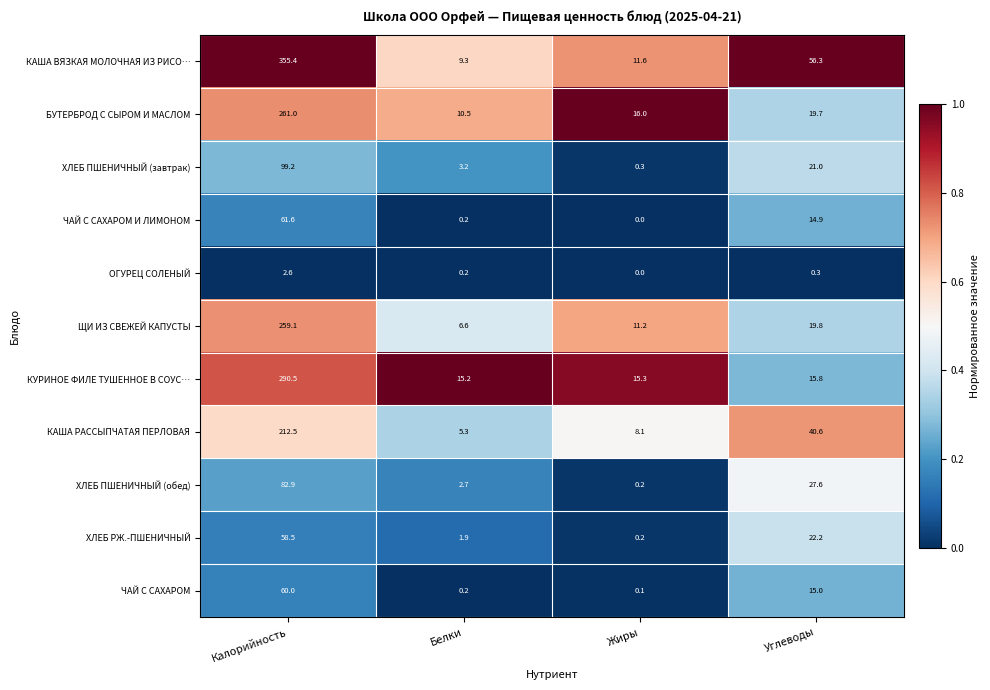

Between Калорийность and Жиры, which series saw the biggest shift?

КАША ВЯЗКАЯ МОЛОЧНАЯ ИЗ РИСО…